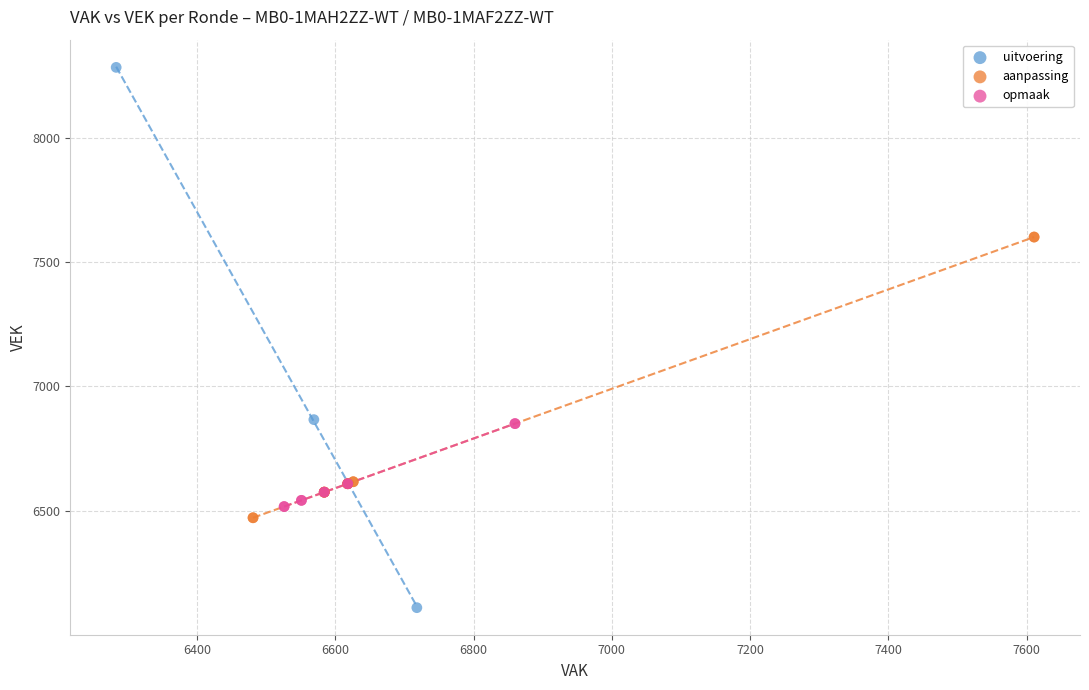

Which series has the widest spread of Y values?

uitvoering